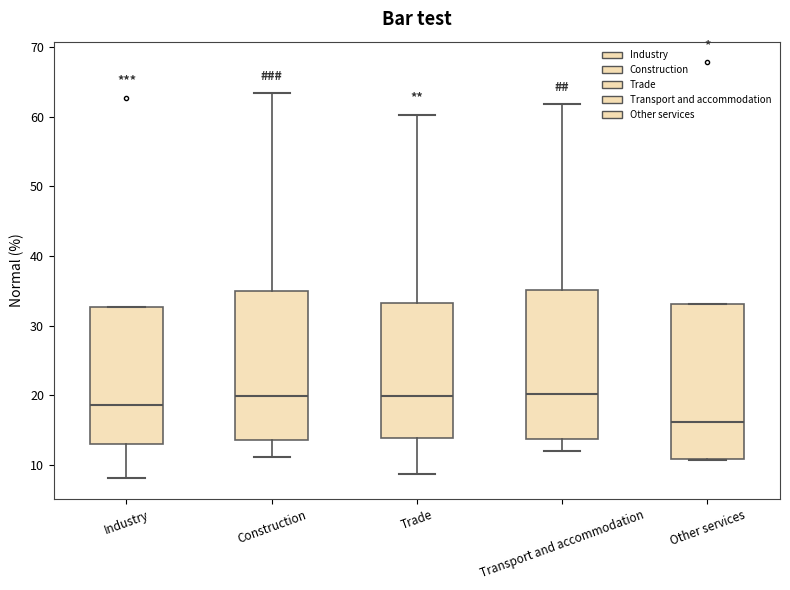

Where does the median line of the box for Construction sit on the y-axis? The values are not printed on the chart, so give them approximately, as read against the axis.

20